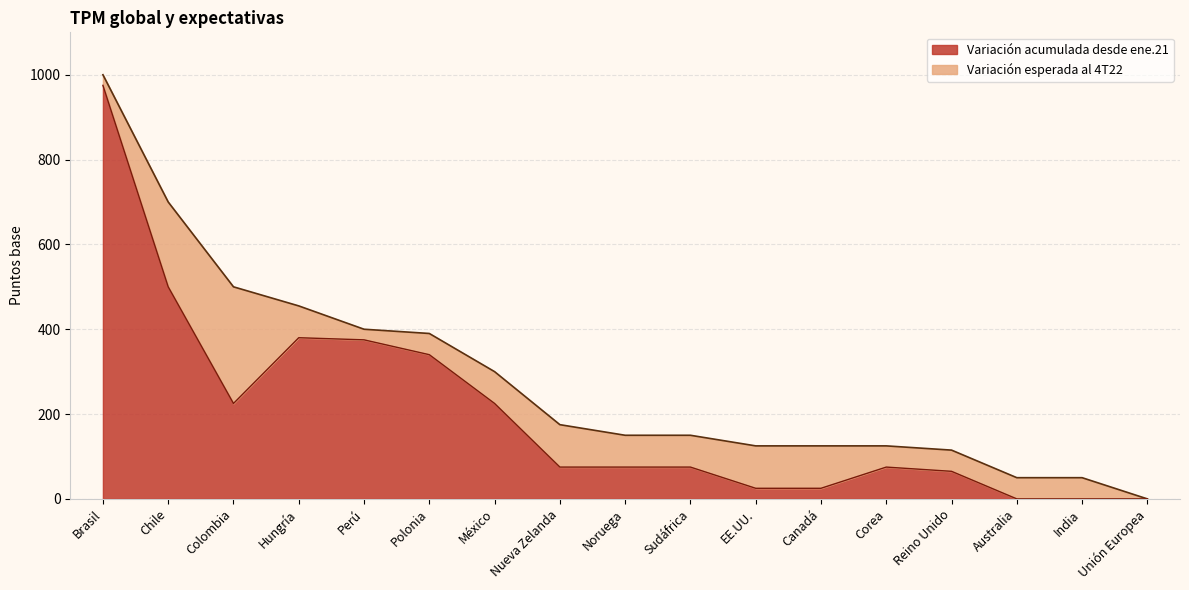

What is the maximum value shown in the chart?

975